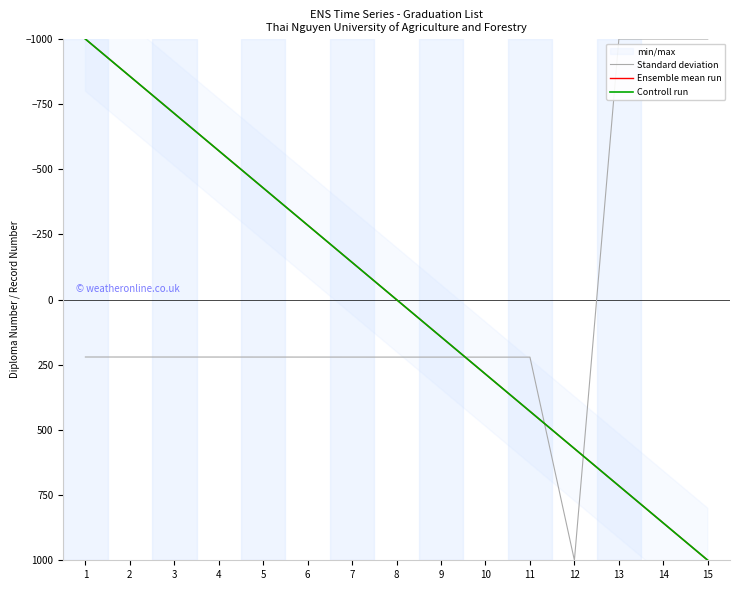

The Controll run series shows -285.7 at 6. True or false?

True